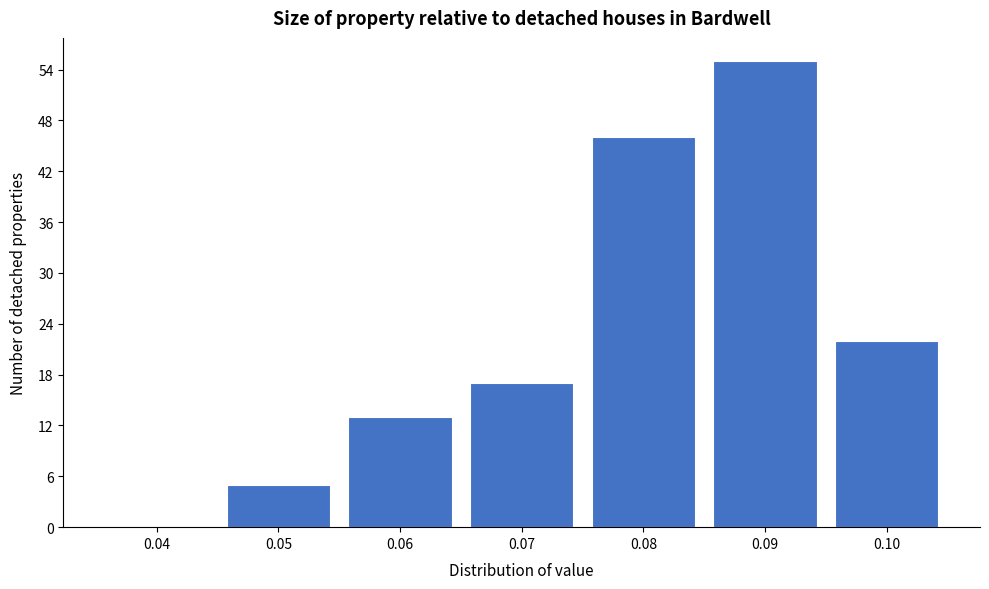

Reading left to right, extract all data points from this chart.

0.04=0	0.05=5	0.06=13	0.07=17	0.08=46	0.09=55	0.10=22